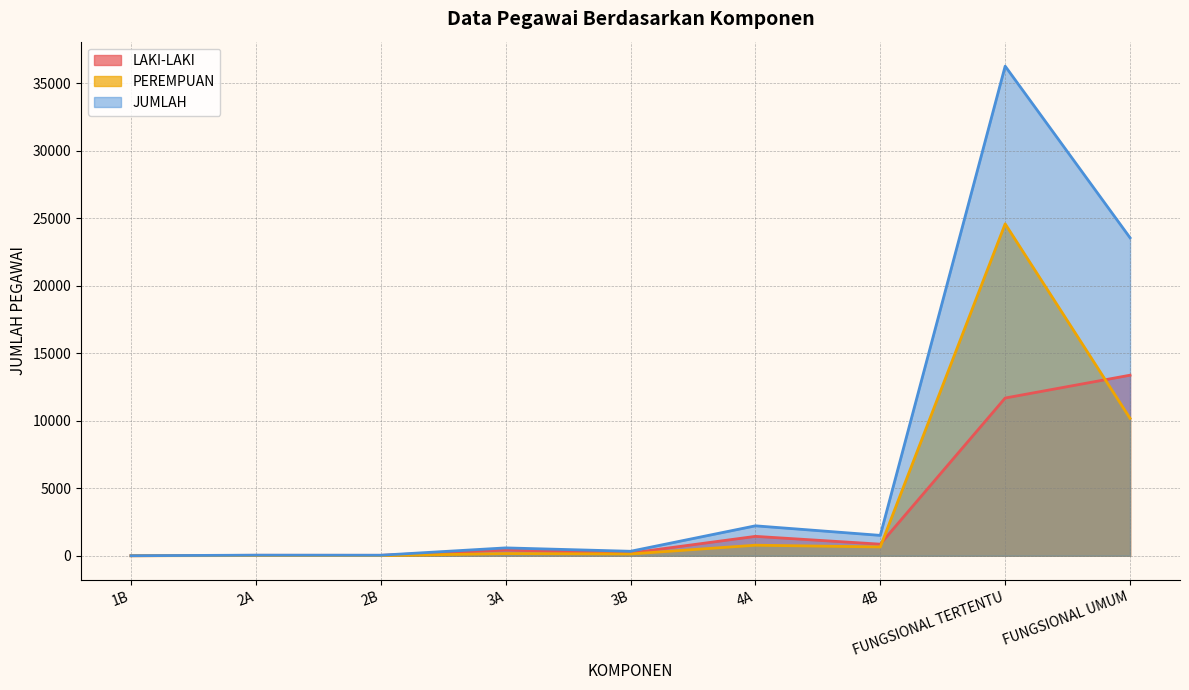

At which label is PEREMPUAN closest to 12293?

FUNGSIONAL UMUM